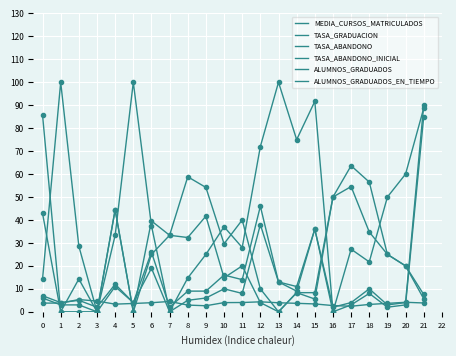

Which category has the lowest value across all series?

3